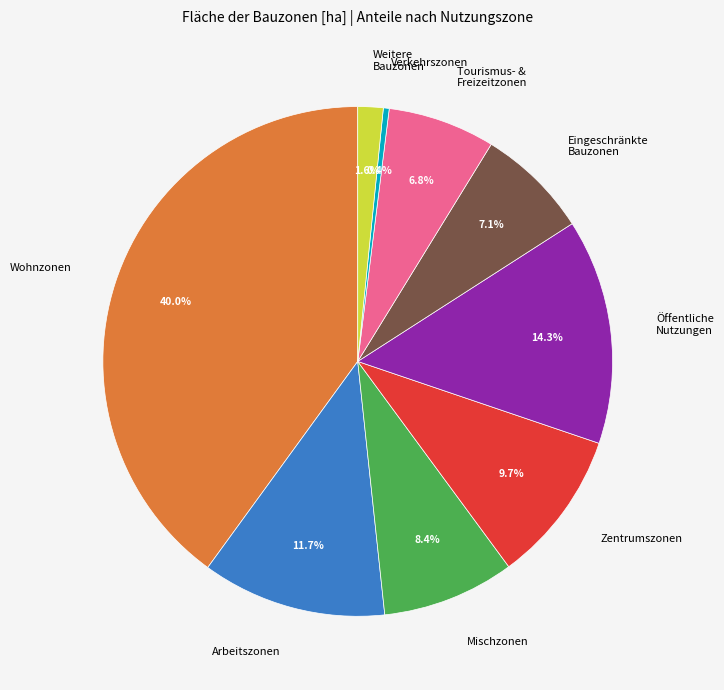

How many segments does this pie chart have?

9